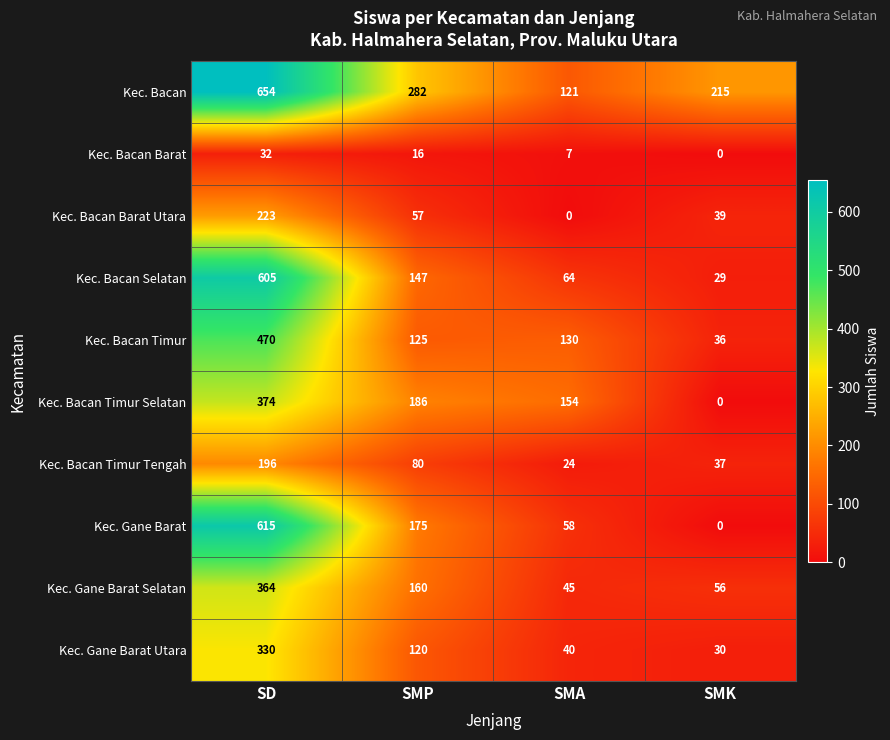

At which label does Kec. Bacan Barat Utara first exceed 57?

SD